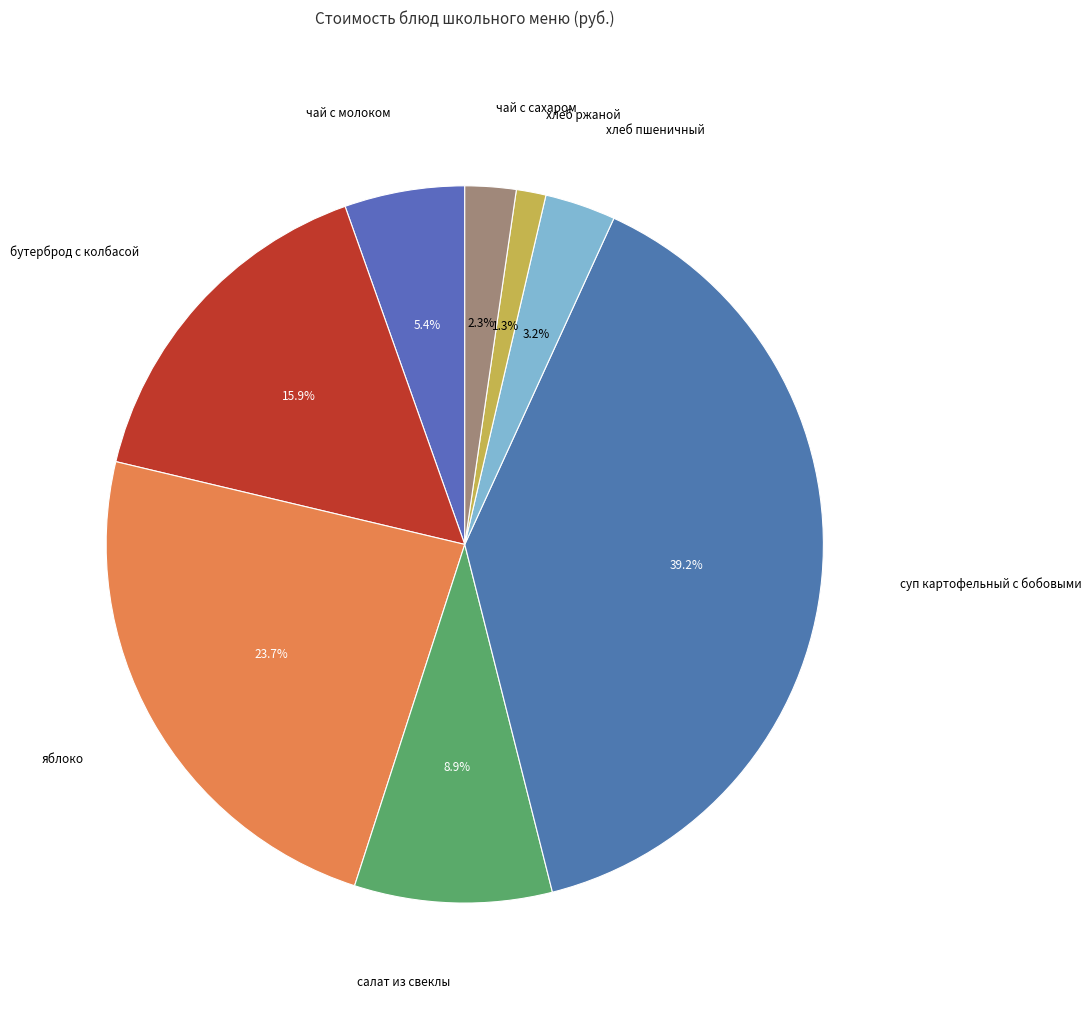

How many slices are in this pie chart?

8